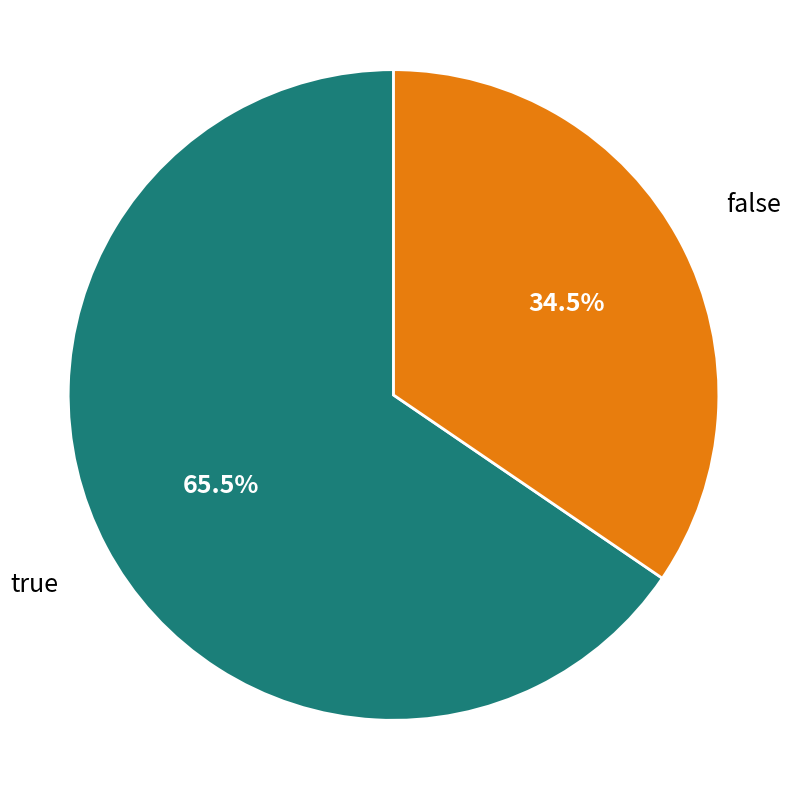

How much of the chart is everything except false?

65.5%